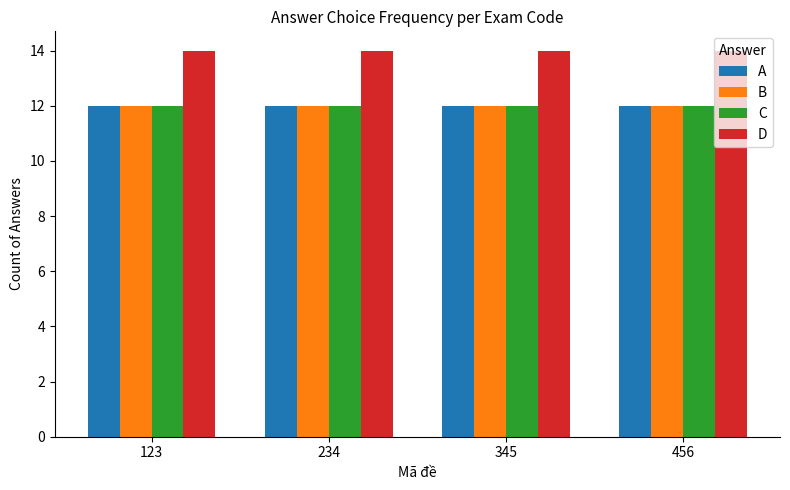

What is the difference between the highest and lowest values at 234?

2